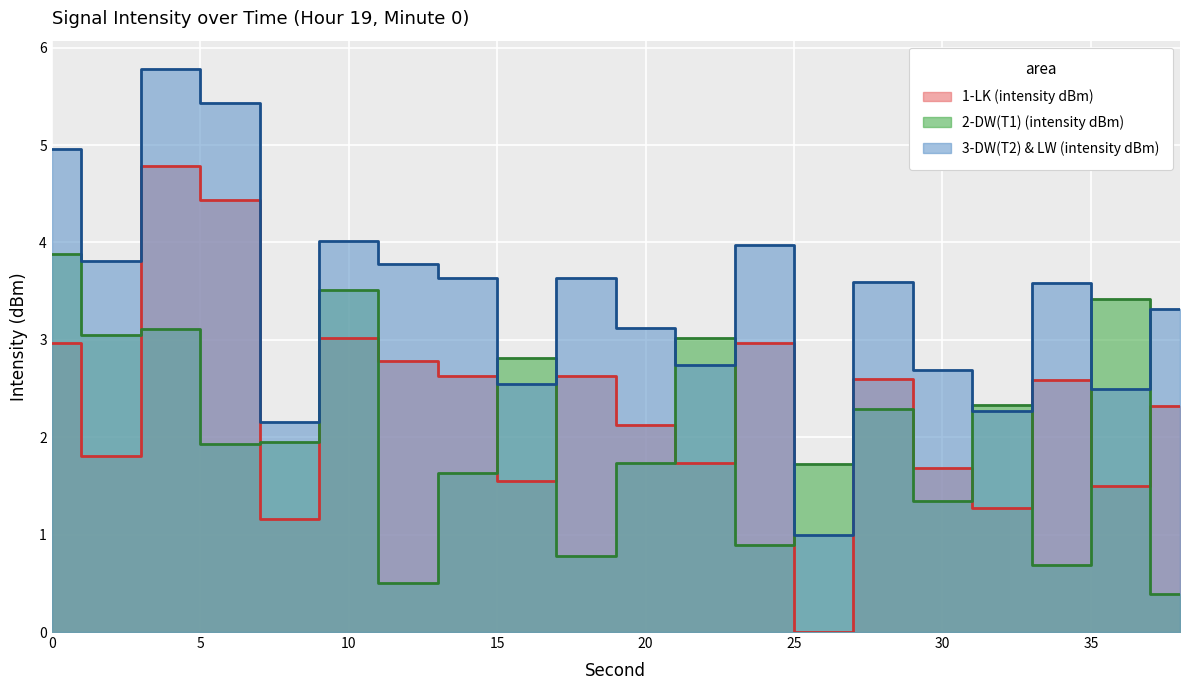

Is it true that 3-DW(T2) & LW (intensity dBm) equals 5.4 at 6?

True